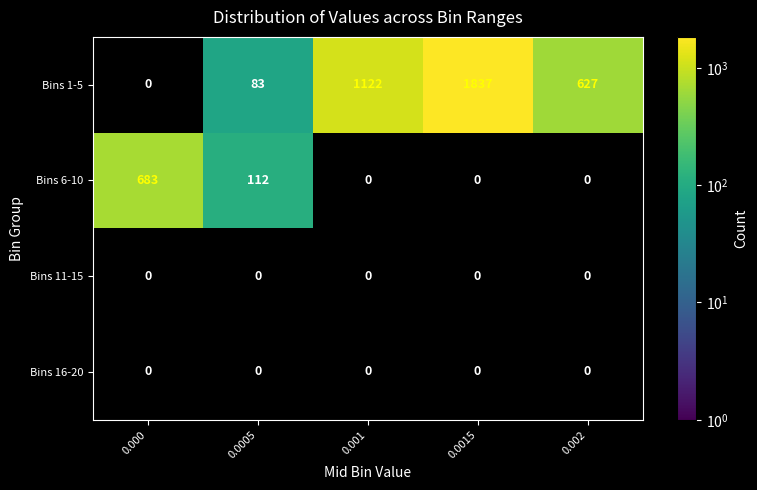

The Bins 6-10 series shows 35 at 0.0005. True or false?

False